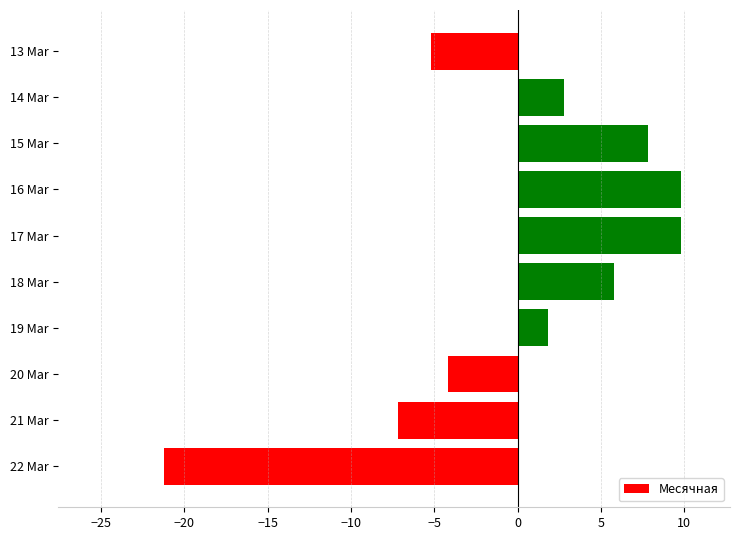

True or false: the data shows 2.8 at 14 Mar.

True